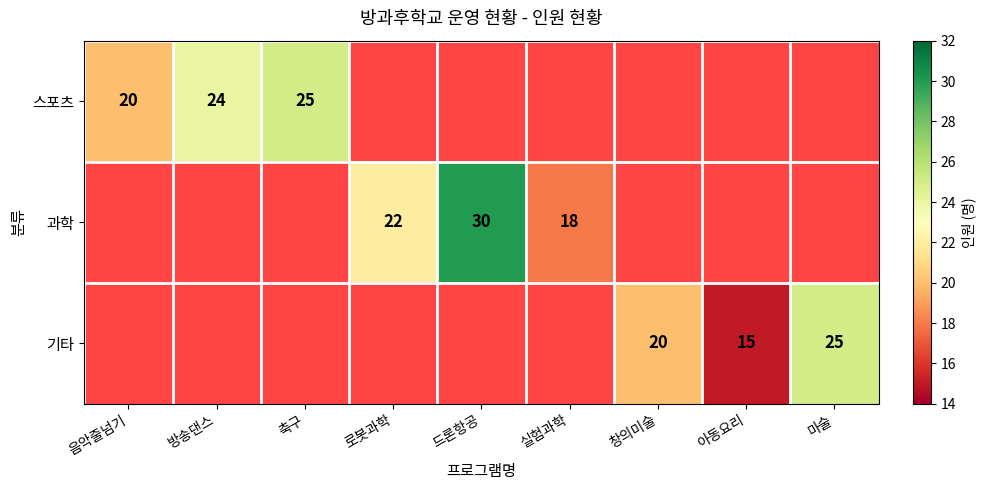

The 과학 series shows 7 at 실험과학. True or false?

False